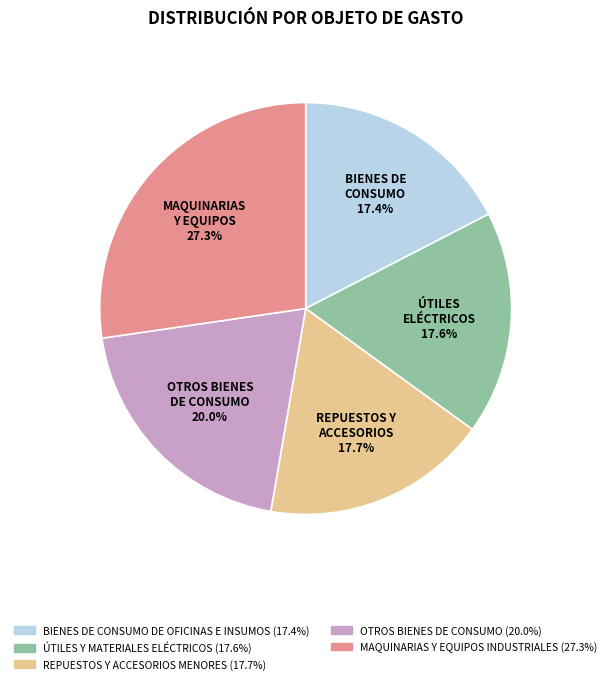

Do OTROS BIENES DE CONSUMO and ÚTILES Y MATERIALES ELÉCTRICOS together represent more than half of the pie?

No